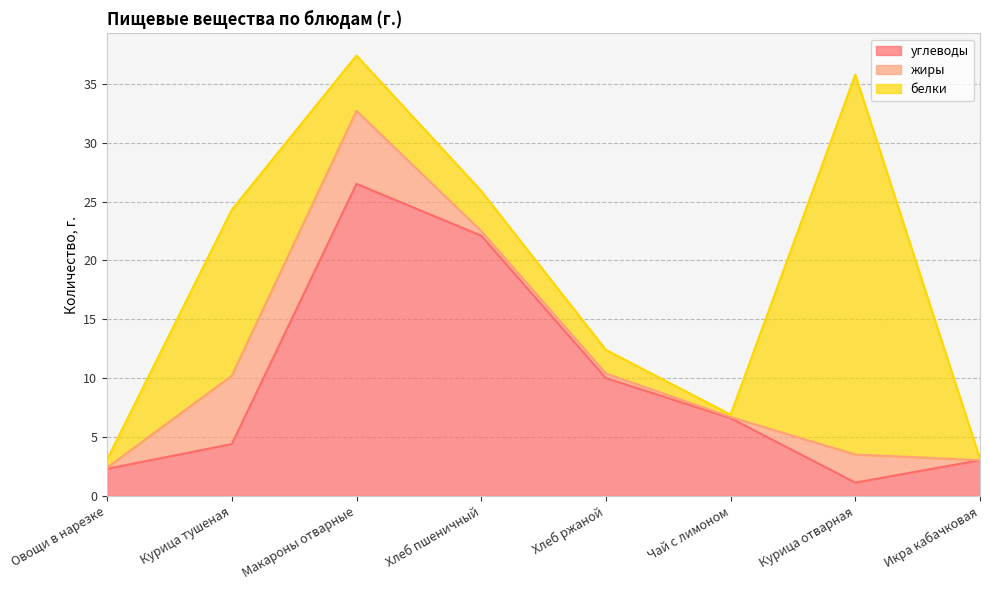

How many data points in углеводы are above 6?

4